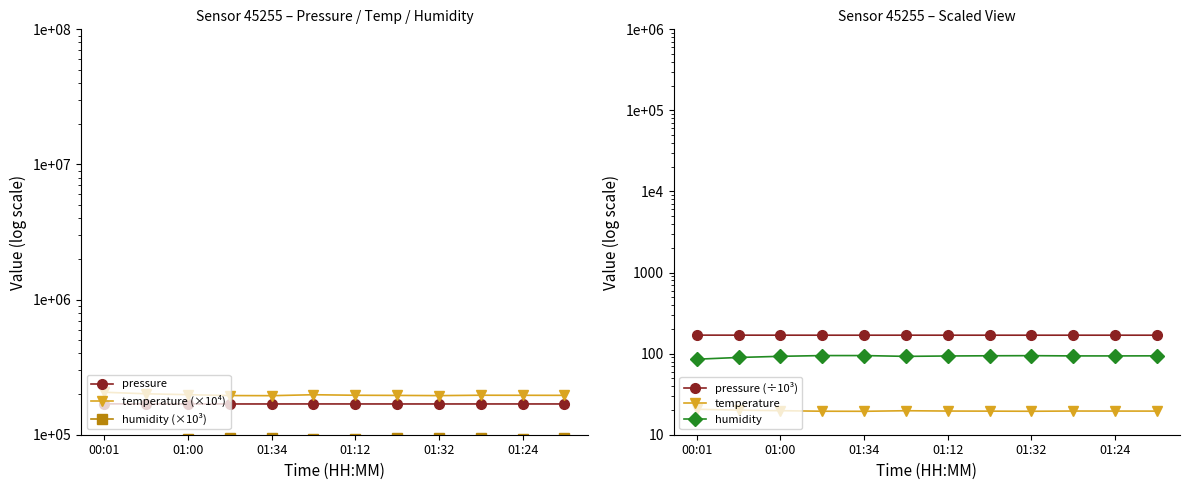

What is the minimum value shown in the chart?

19.4